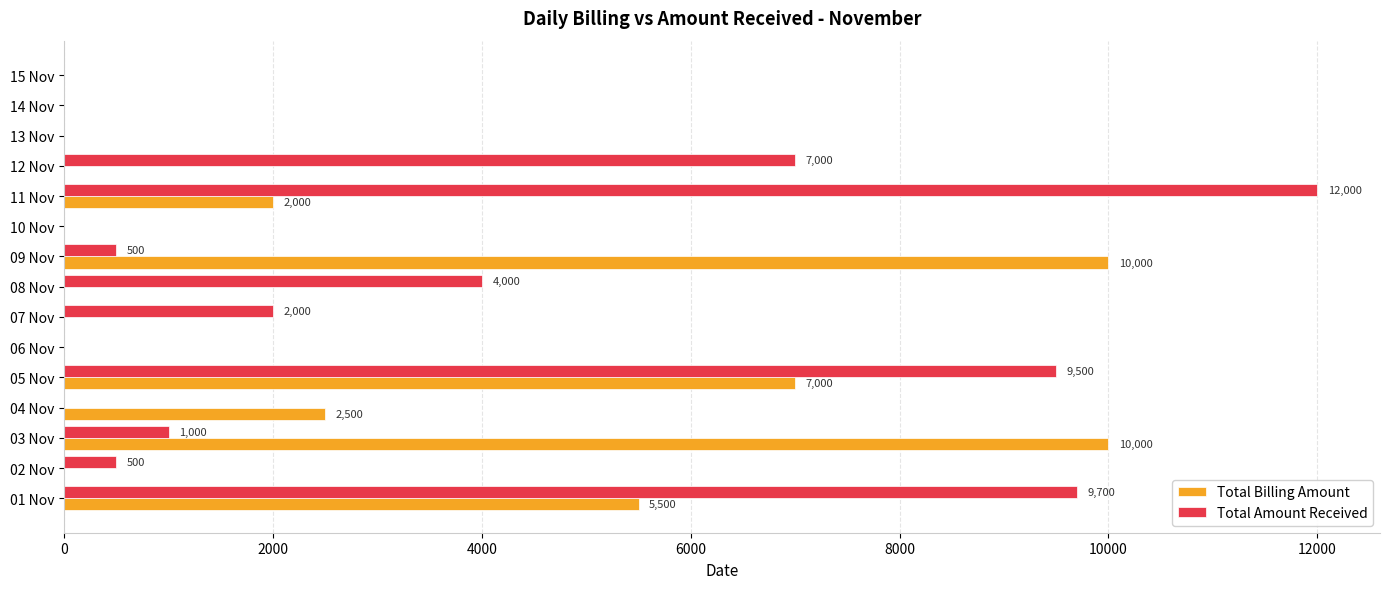

What is the greatest value displayed?

12000